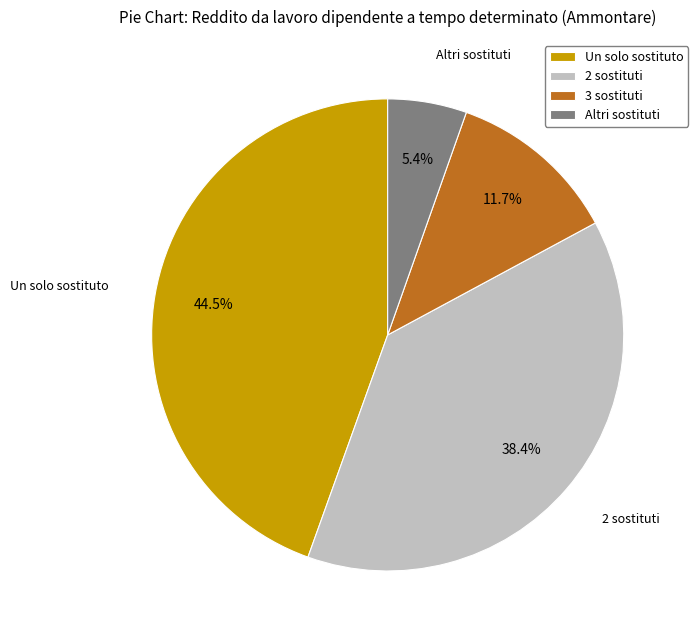

What is the smallest slice in the pie chart?

Altri sostituti